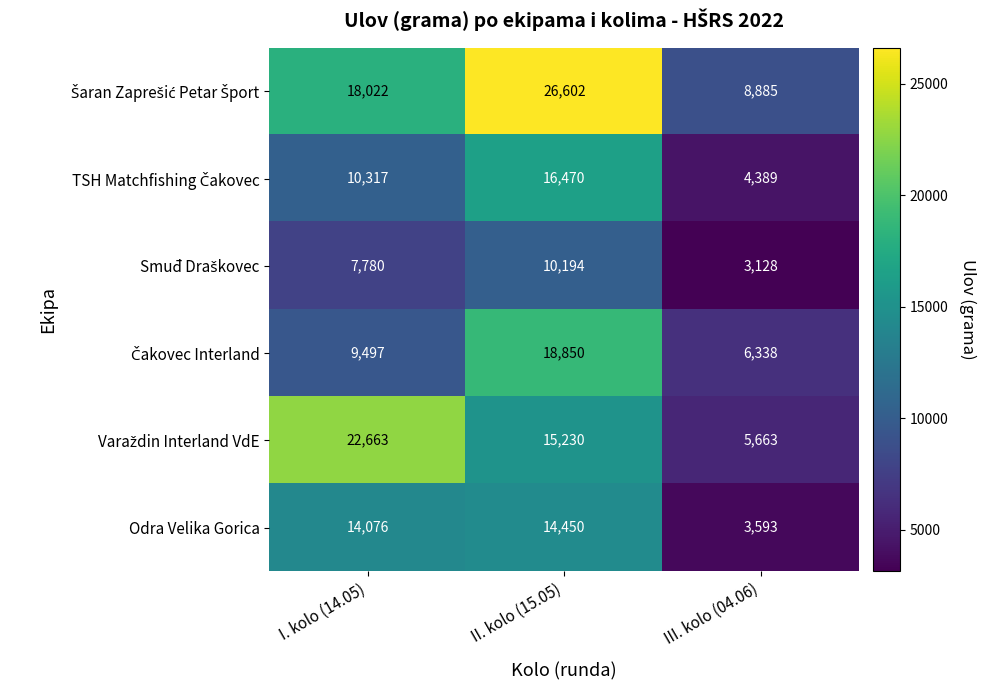

What is the approximate value of Odra Velika Gorica at I. kolo (14.05)?

14076